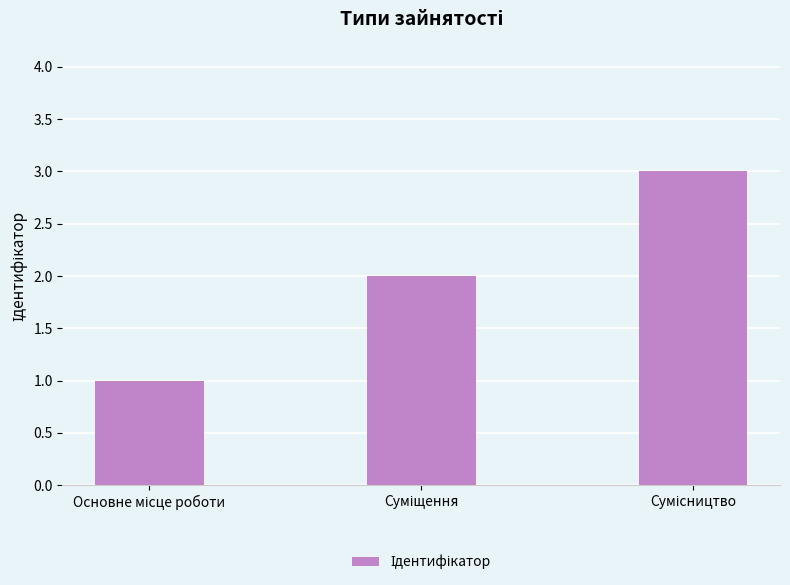

What is the maximum value shown in the chart?

3